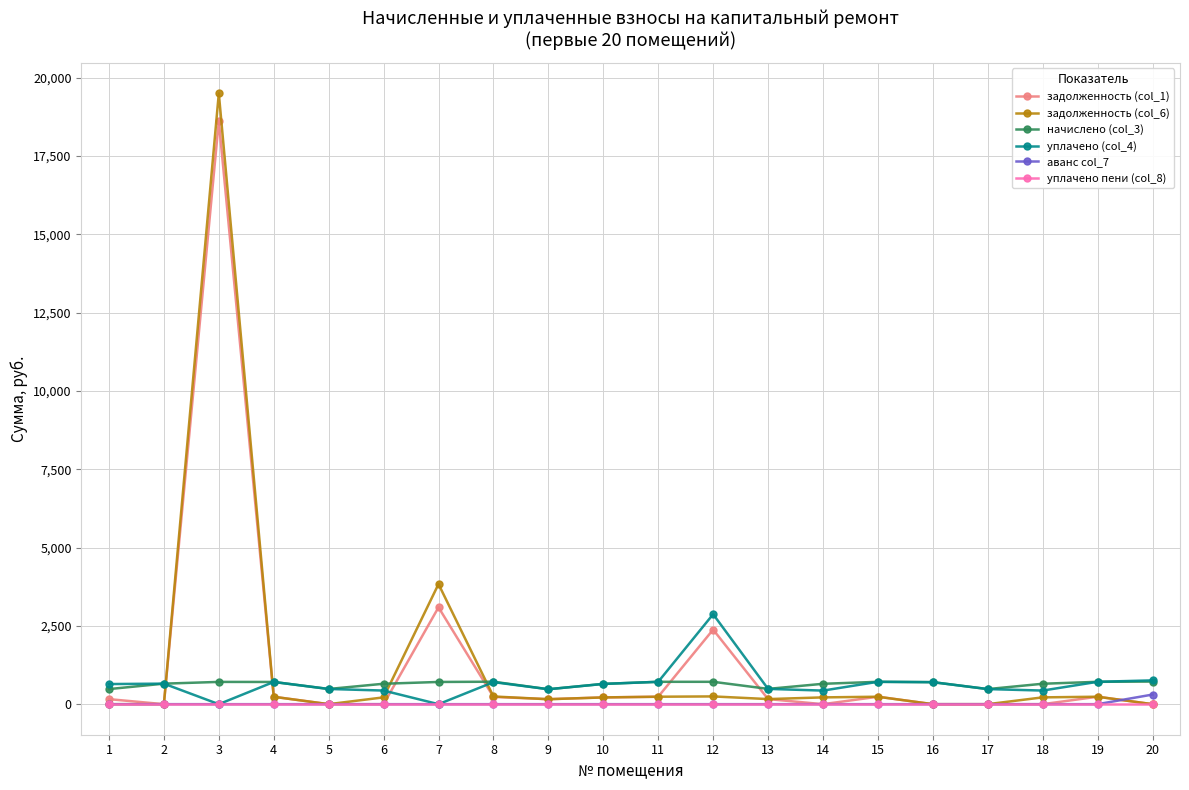

What is the lowest value of the начислено (col_3) series?

477.0